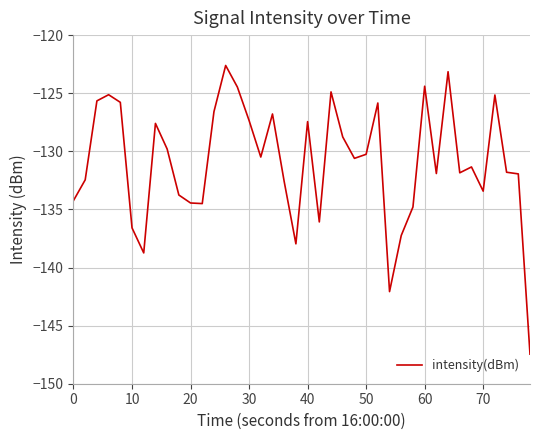

What is the difference between the maximum and minimum values?

24.8